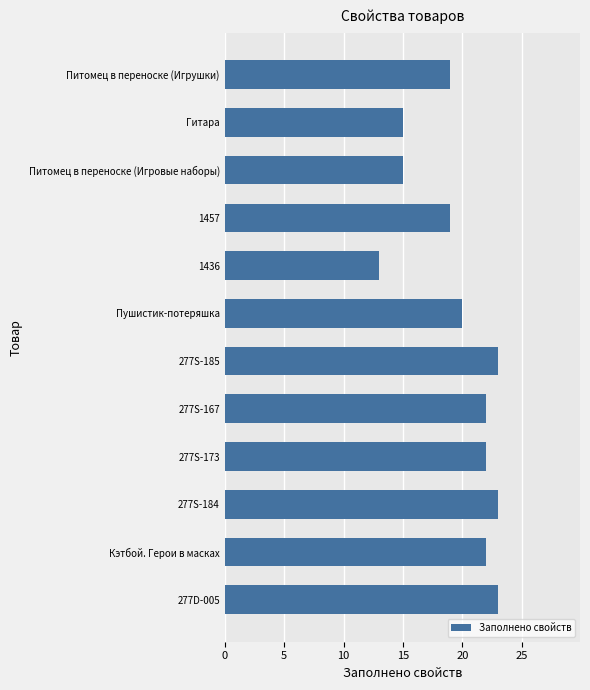

Approximately how many times larger is the value at 277S-184 compared to Питомец в переноске (Игровые наборы)?

1.5